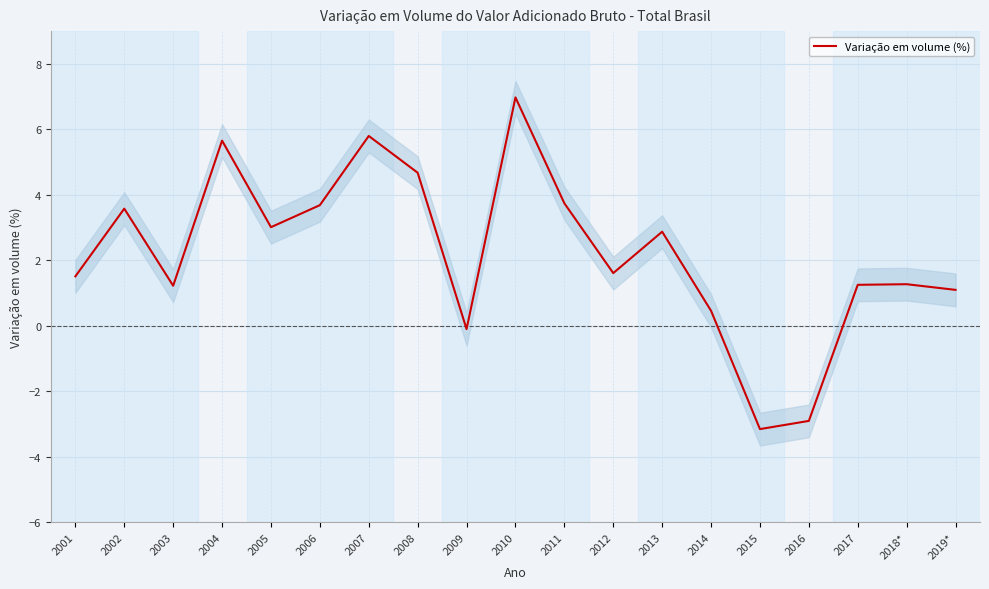

List the labels in order of value, largest first.

2010, 2007, 2004, 2008, 2011, 2006, 2002, 2005, 2013, 2012, 2001, 2018*, 2017, 2003, 2019*, 2014, 2009, 2016, 2015